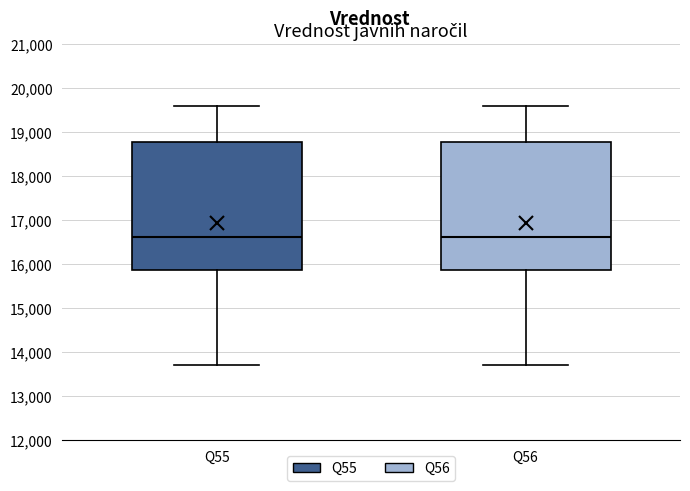

Reading left to right, transcribe this box plot: for each box, give where its median line is, the range the box spans, and where its two whiskers end, as read against the y-axis. The values are not printed on the chart, so give them approximately, as read against the axis.

Q55: median 16600, box 15900 to 18800, whiskers 13700 to 19600
Q56: median 16600, box 15900 to 18800, whiskers 13700 to 19600